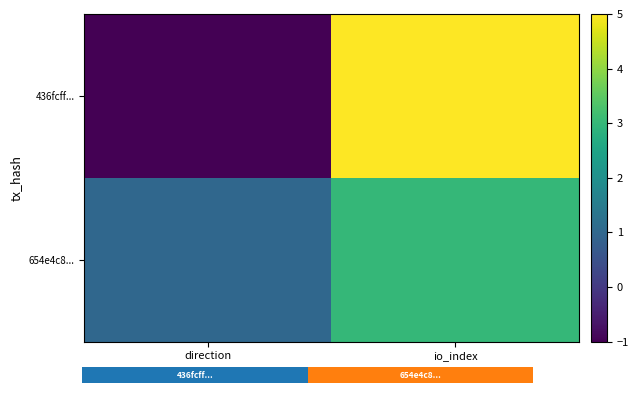

Is it true that 436fcff... equals 3 at io_index?

False